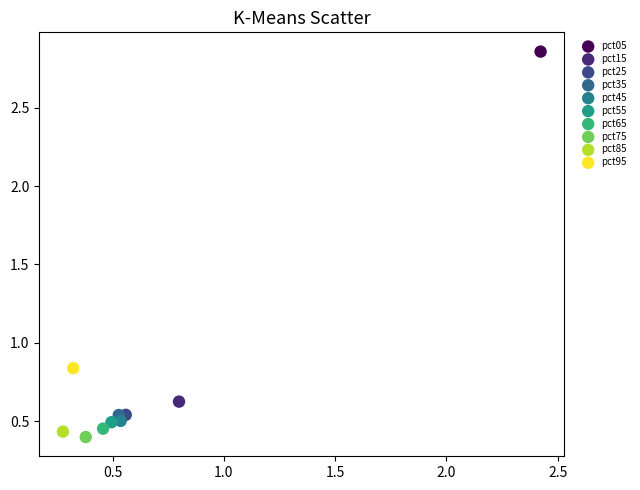

What are all the series names shown in the legend?

pct05, pct15, pct25, pct35, pct45, pct55, pct65, pct75, pct85, pct95